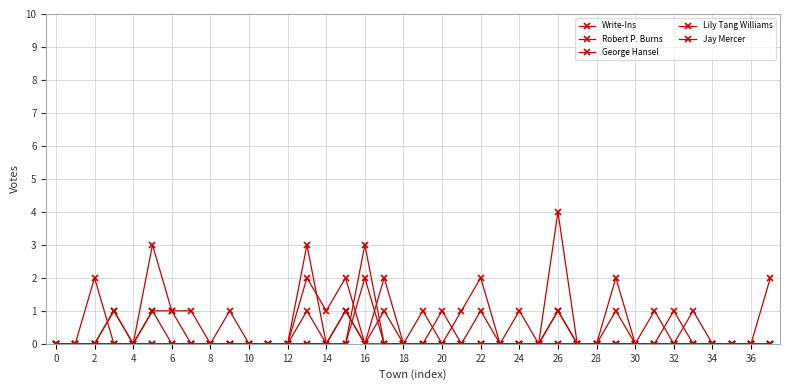

What is the maximum value shown in the chart?

4